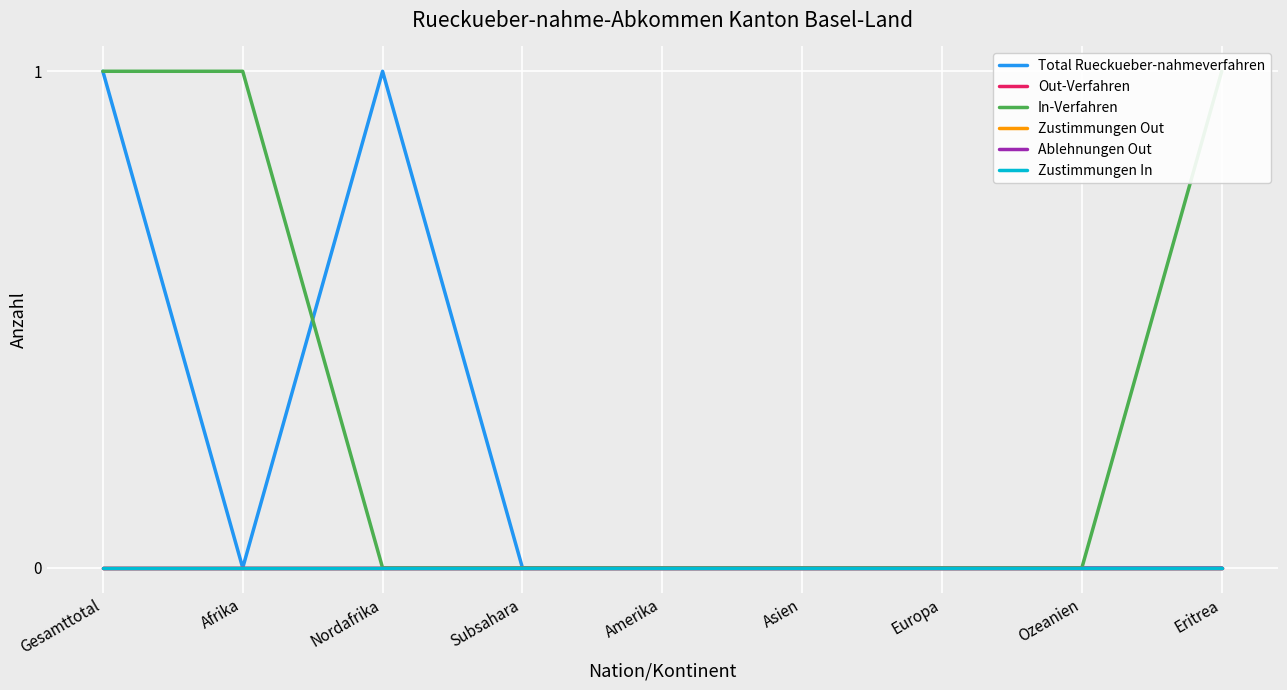

Rank the categories by Out-Verfahren value from highest to lowest.

Gesamttotal, Afrika, Nordafrika, Subsahara, Amerika, Asien, Europa, Ozeanien, Eritrea